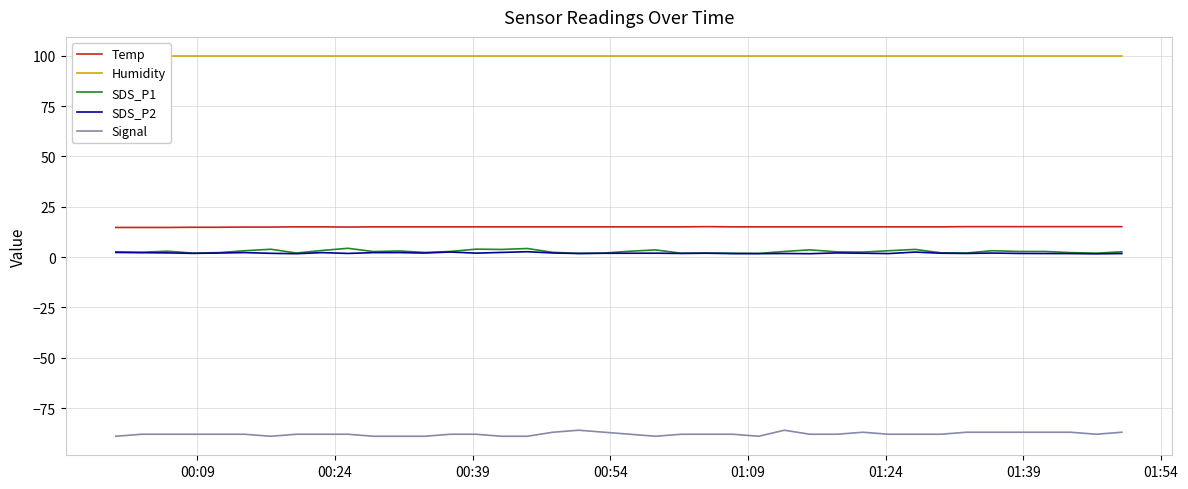

True or false: Signal and SDS_P2 intersect in this chart.

False